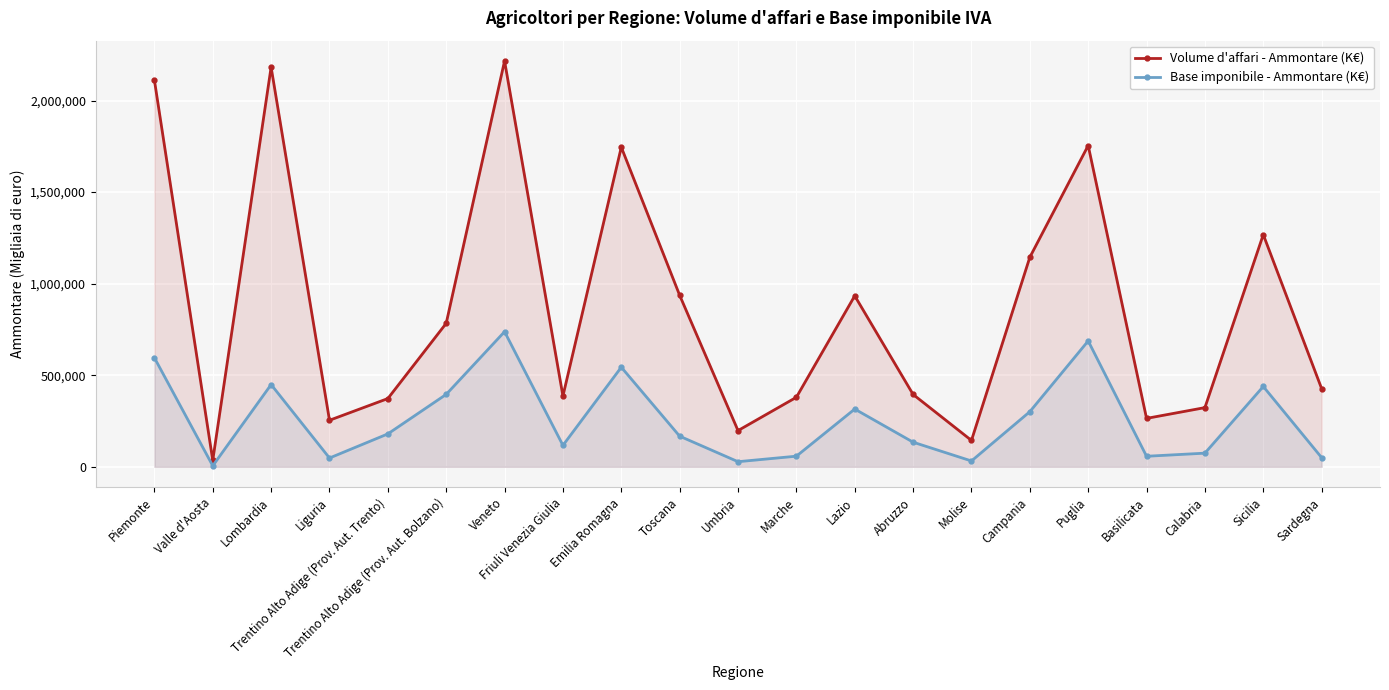

At which category is the sum across all series the highest?

Veneto